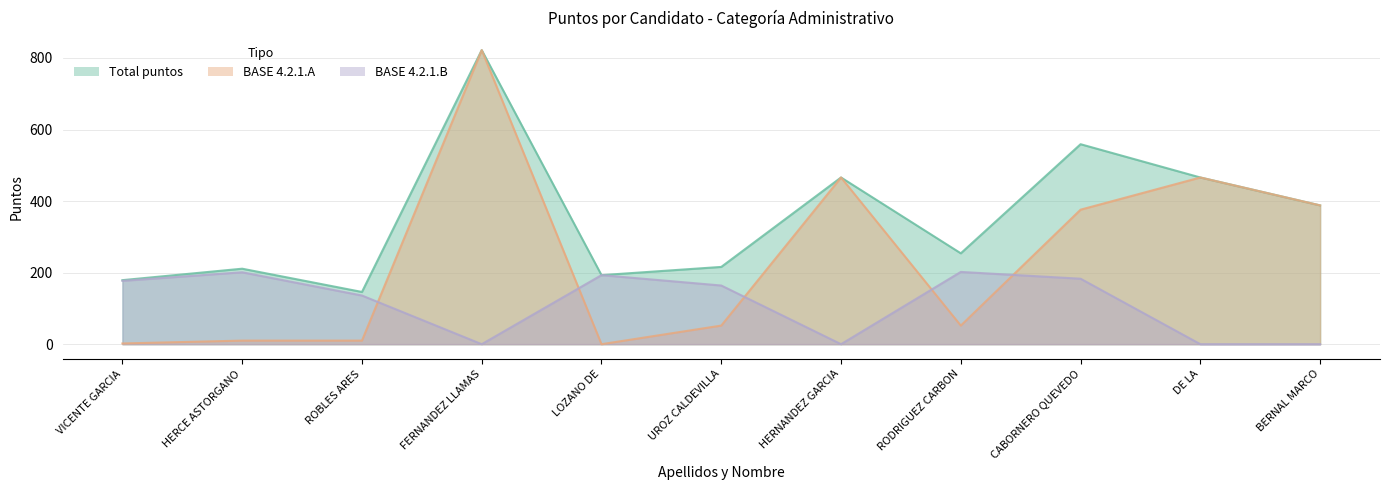

The value of BASE 4.2.1.A at RODRIGUEZ CARBON is 20. True or false?

False